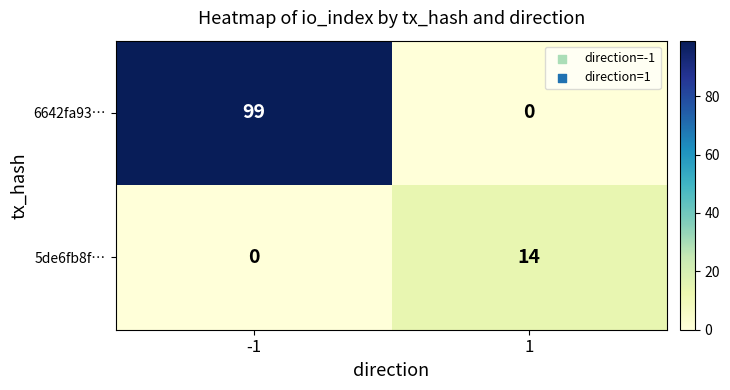

What is the total value across all series at -1?

99